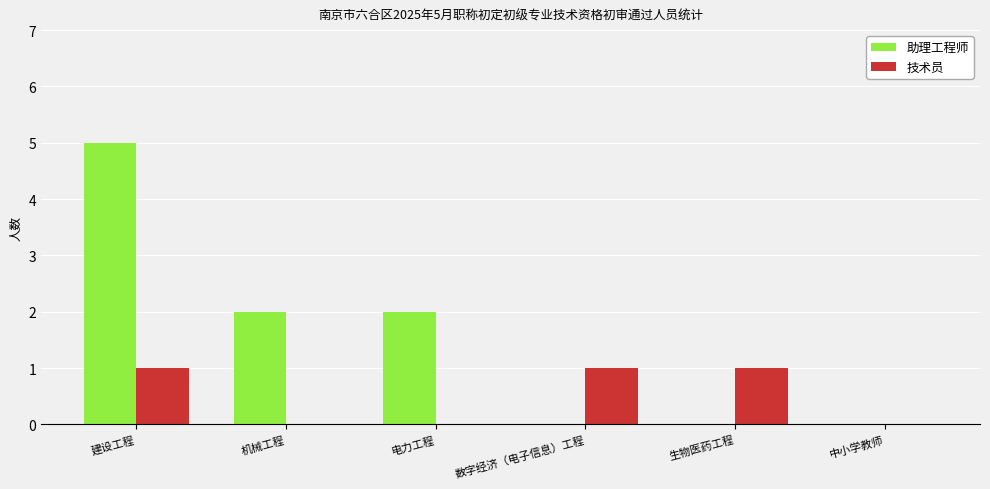

What is the maximum value for 助理工程师?

5